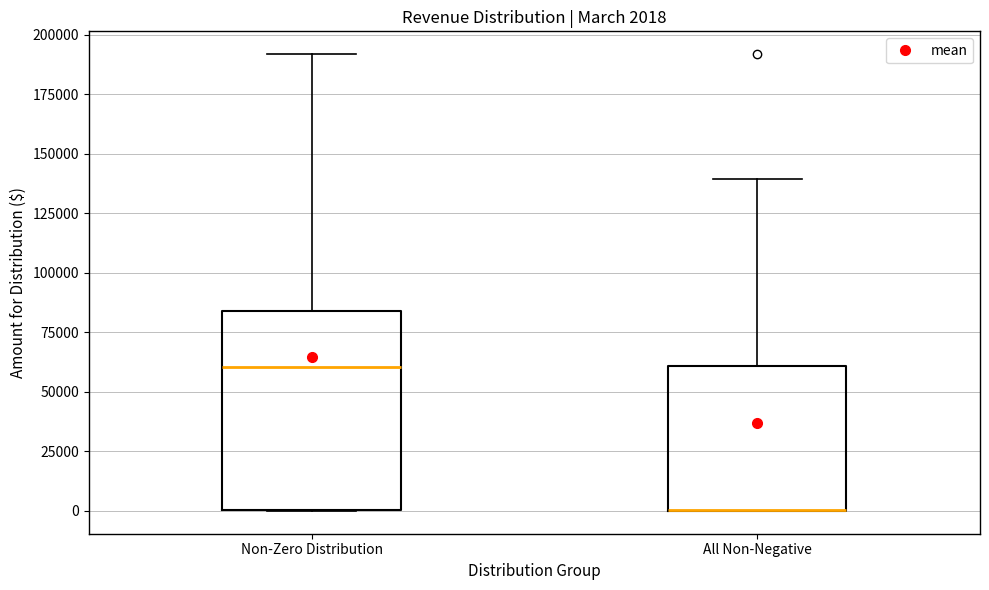

Comparing the boxes themselves (not the whiskers), which one is the tallest?

Non-Zero Distribution